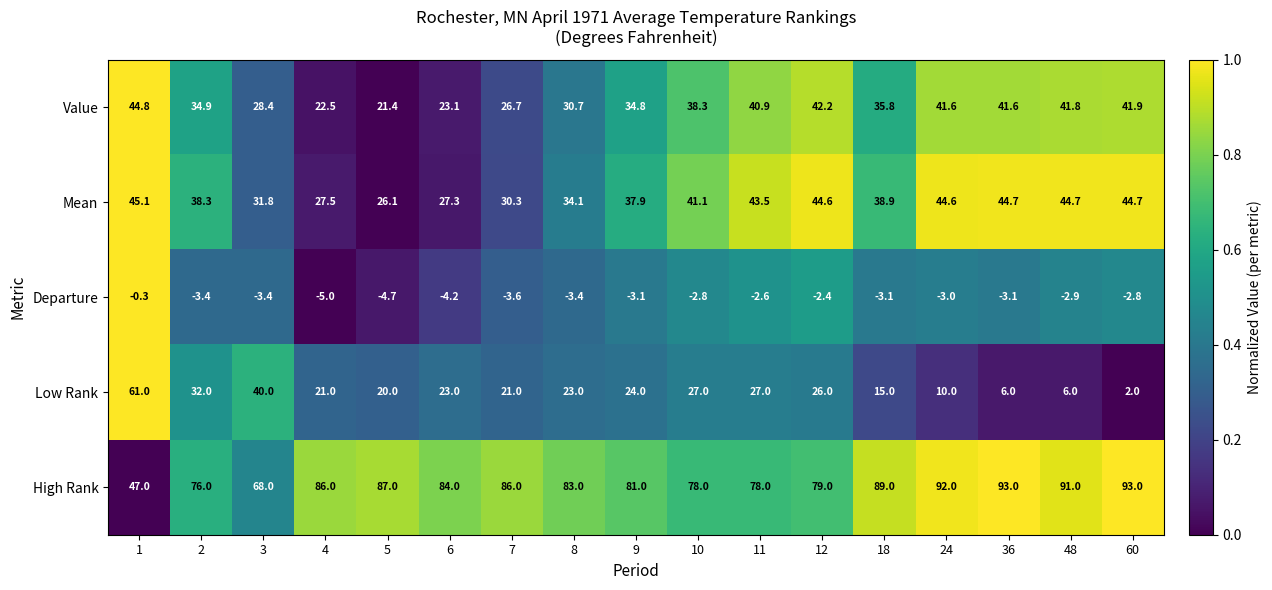

How many data points does each series have?

17